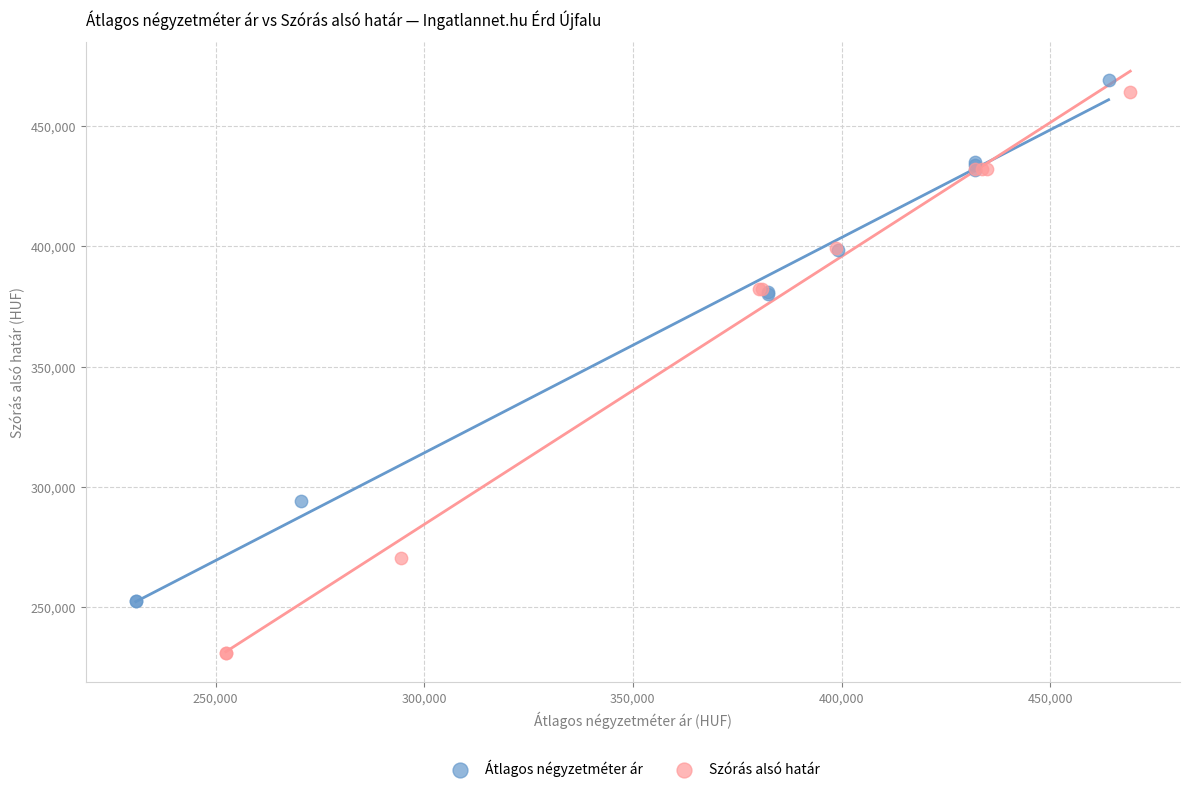

Which series has the widest spread of Y values?

Szórás alsó határ